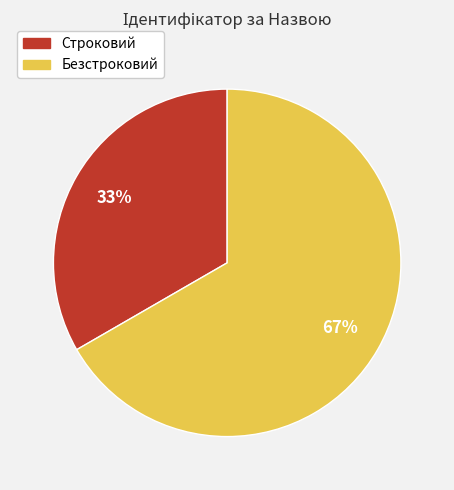

To the nearest percent, what is the combined percentage of Безстроковий and Строковий?

100%